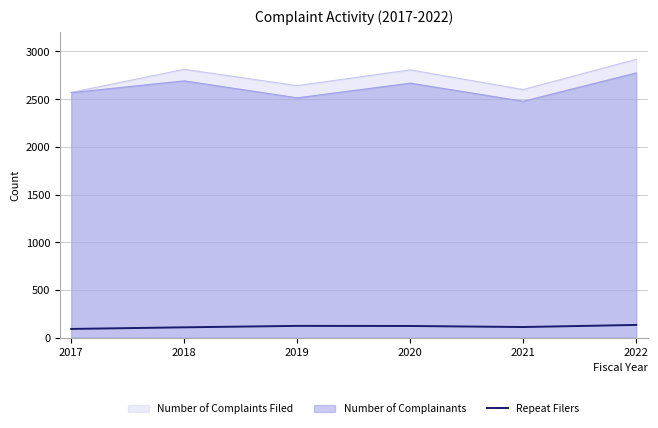

True or false: there are more than 2 points higher than both neighbors.

False